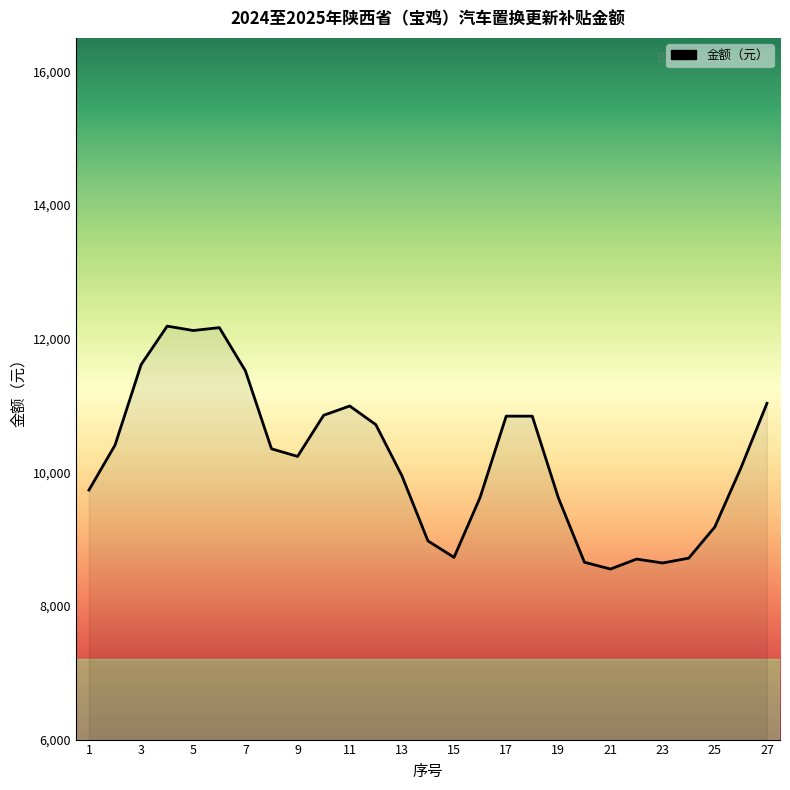

What is the smallest value displayed?

8551.9